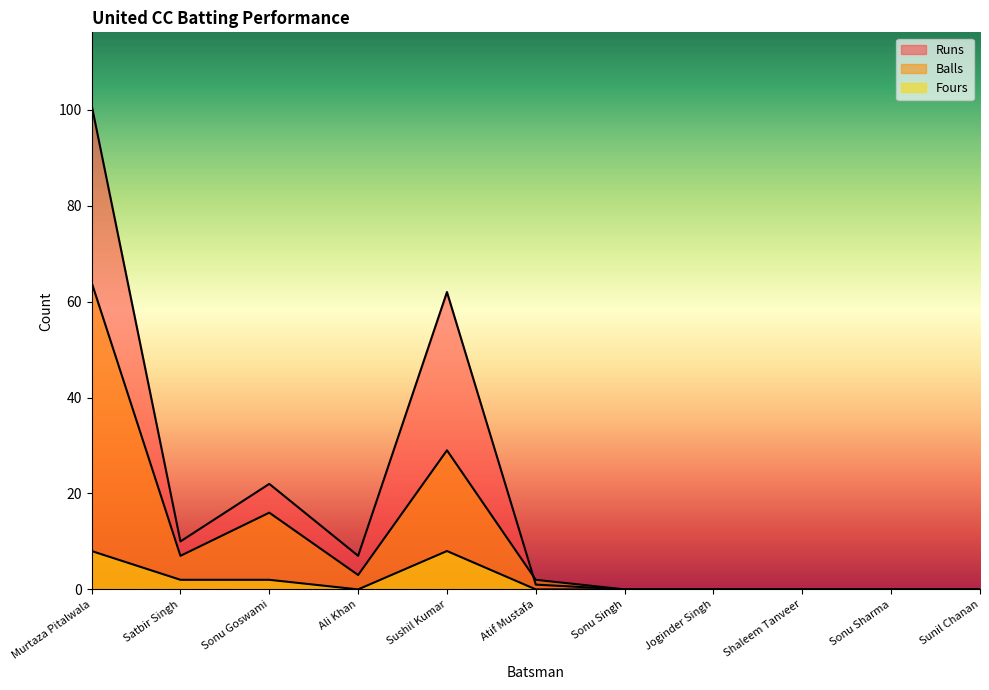

What is the label of the 1st point from the right?

Sunil Chanan